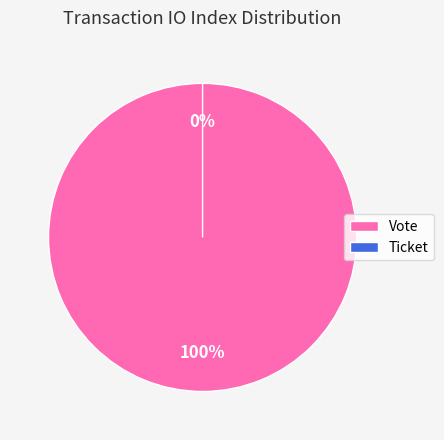

What percentage is the Vote slice, to the nearest percent?

100%